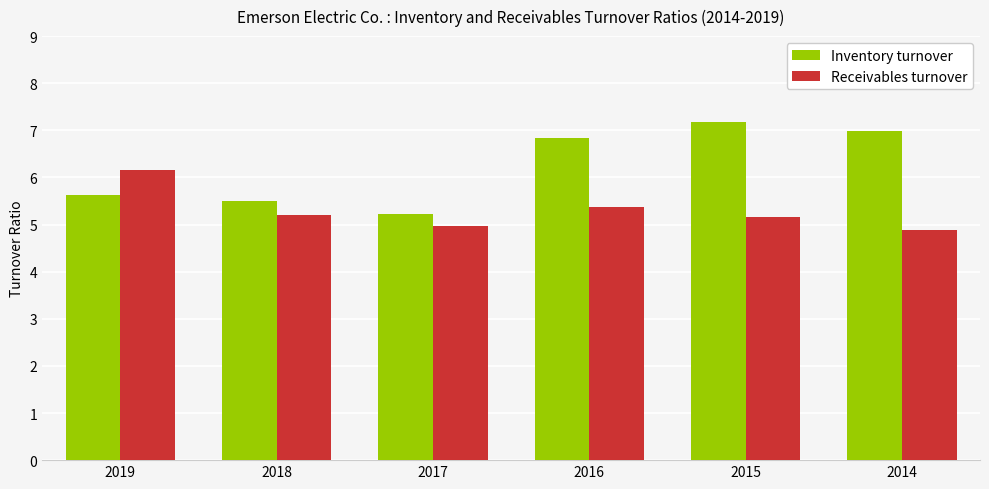

What are all the series names shown in the legend?

Inventory turnover, Receivables turnover